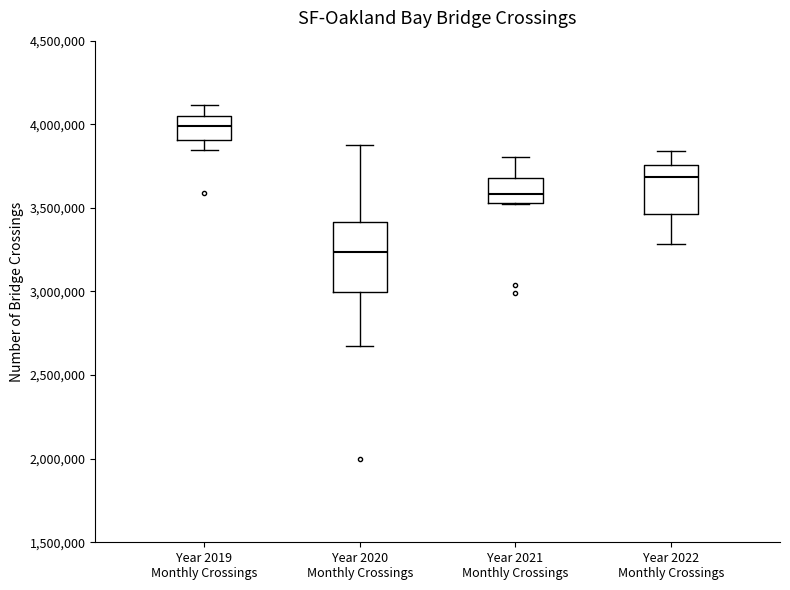

Reading left to right, read every box against the y-axis: the position of its median line, the range the box covers, and the ends of its whiskers. The values are not printed on the chart, so give them approximately, as read against the axis.

Year 2019 Monthly Crossings: median 4000000, box 3900000 to 4050000, whiskers 3850000 to 4100000
Year 2020 Monthly Crossings: median 3250000, box 3000000 to 3400000, whiskers 2650000 to 3900000
Year 2021 Monthly Crossings: median 3600000, box 3550000 to 3700000, whiskers 3500000 to 3800000
Year 2022 Monthly Crossings: median 3700000, box 3450000 to 3750000, whiskers 3300000 to 3850000